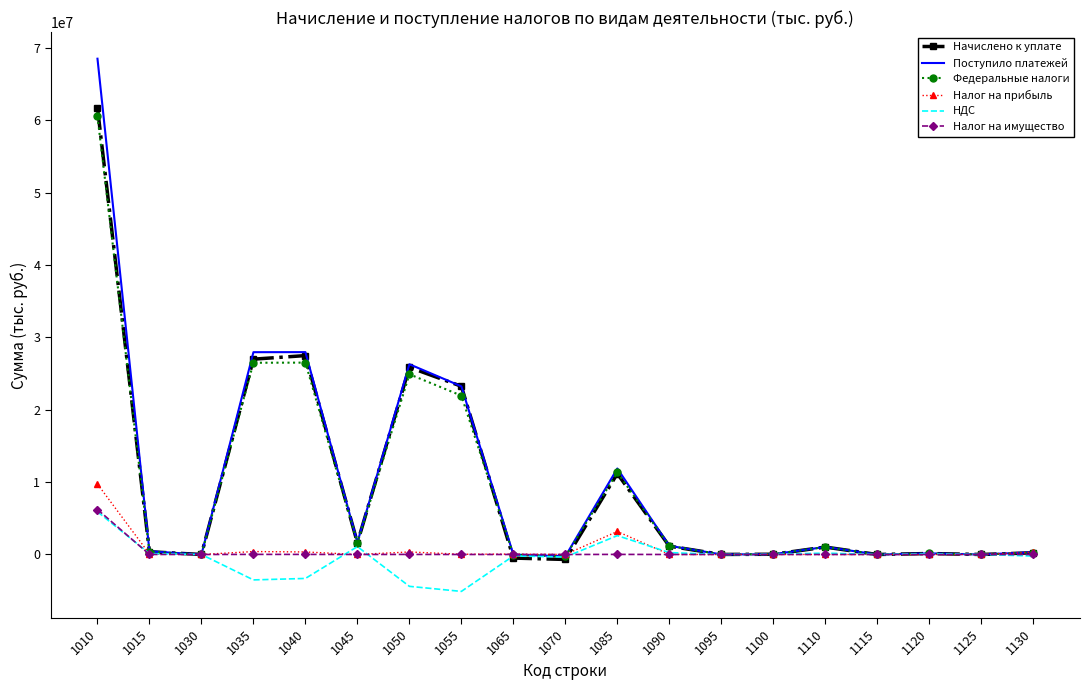

The value of Поступило платежей at 1010 is 98957524. True or false?

False